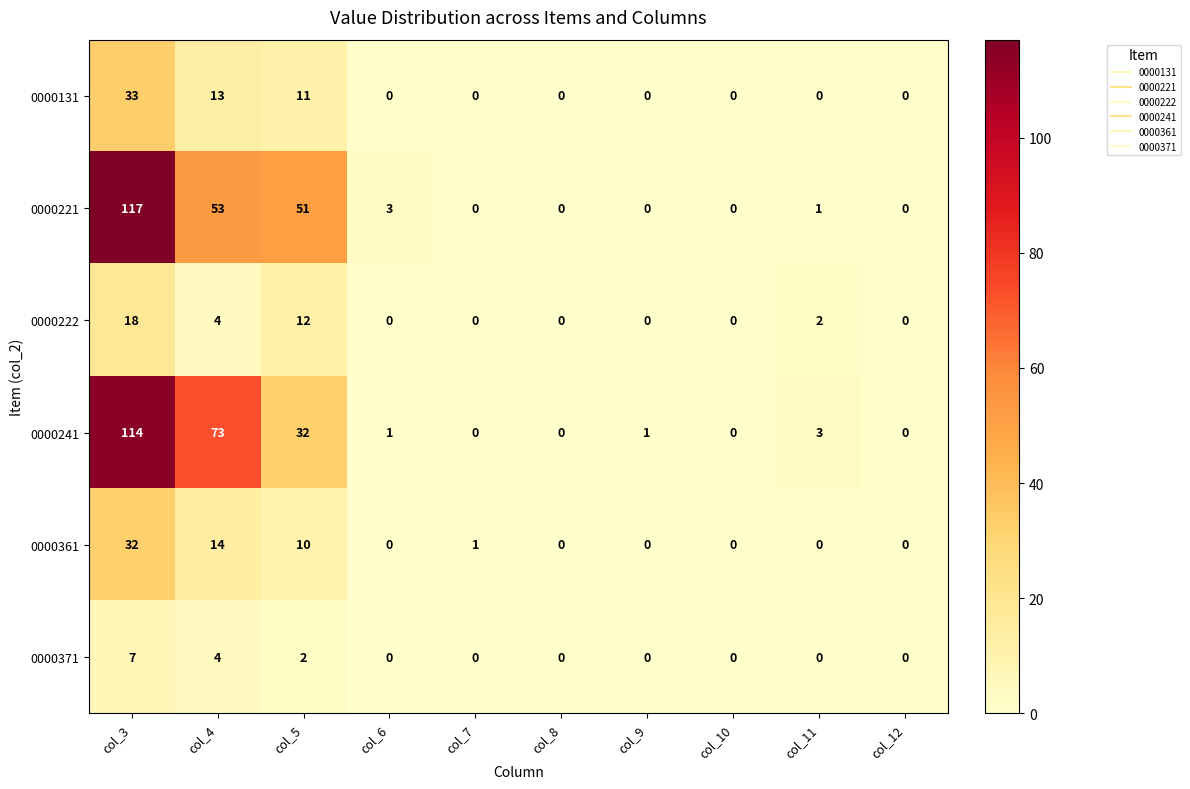

Is it true that 0000361 equals 10 at col_5?

True